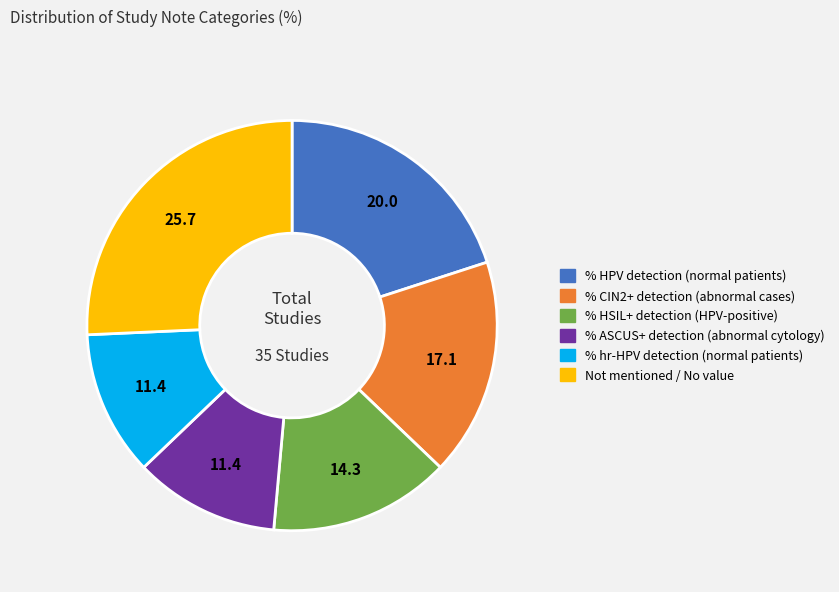

Between % ASCUS+ detection (abnormal cytology) and % HPV detection (normal patients), which is larger?

% HPV detection (normal patients)